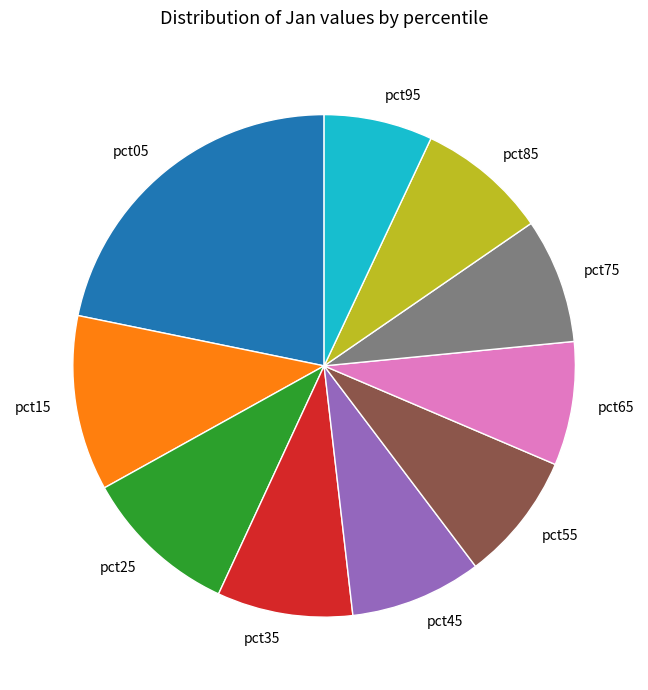

Combined, do pct75 and pct35 account for over 50%?

No